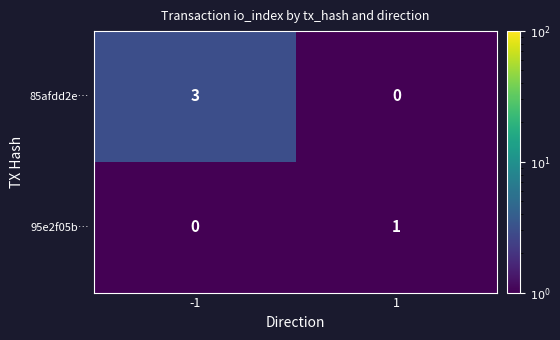

What is the sum of the 85afdd2e… values at 1 and -1?

3